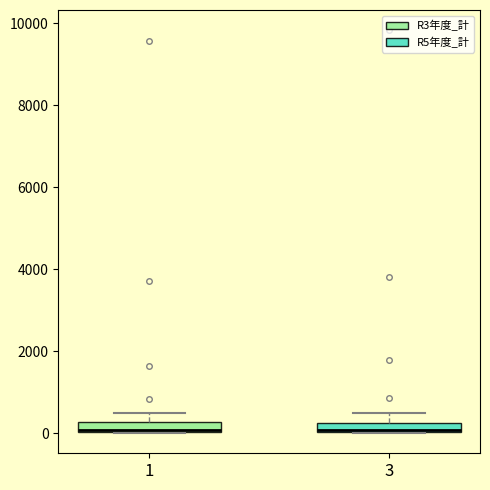

Where is the lower edge of the box at x = 1 on the y-axis? The values are not printed on the chart, so give them approximately, as read against the axis.

0